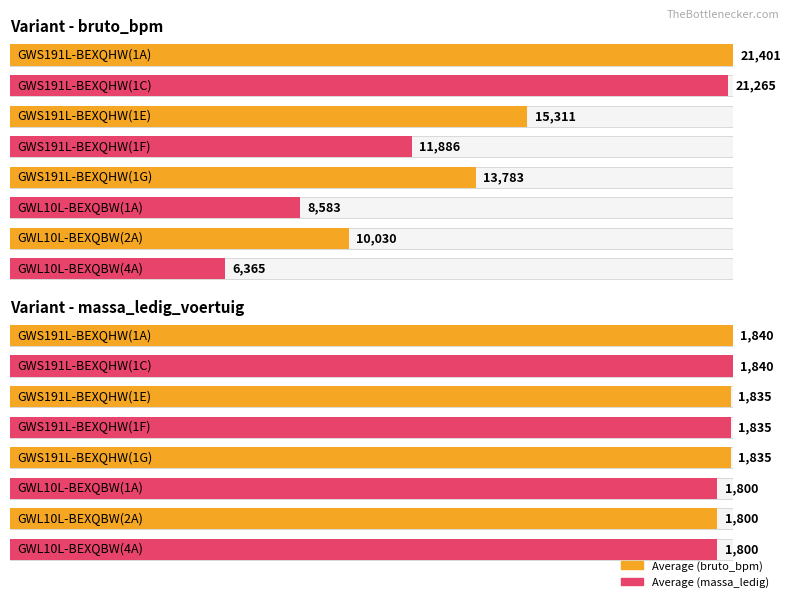

What is the label of the 13th bar from the right?

GWL10L-BEXQBW(4A)